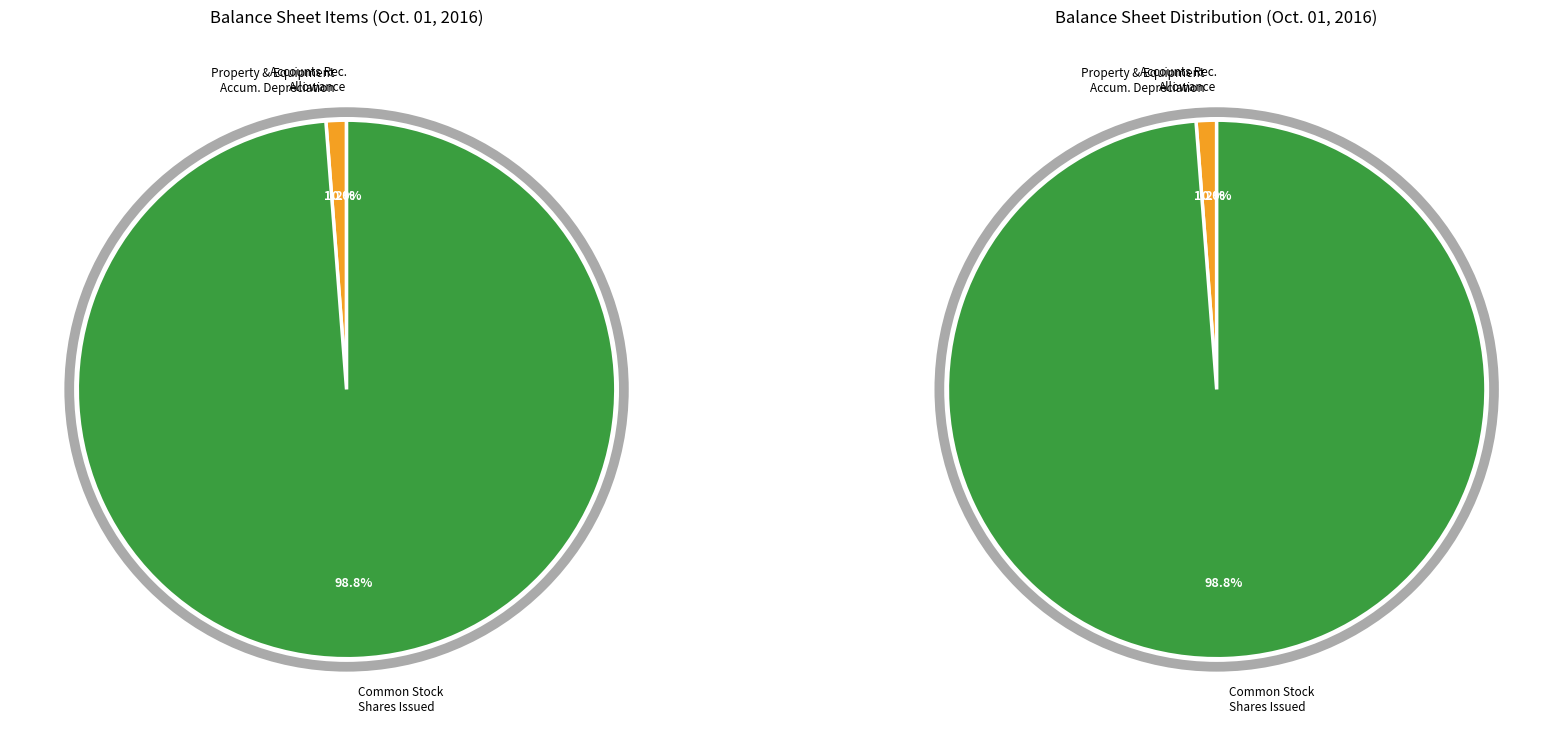

To the nearest percent, what is the difference between the Property and equipment accumulated depreciation and Common stock shares issued slice percentages?

98%